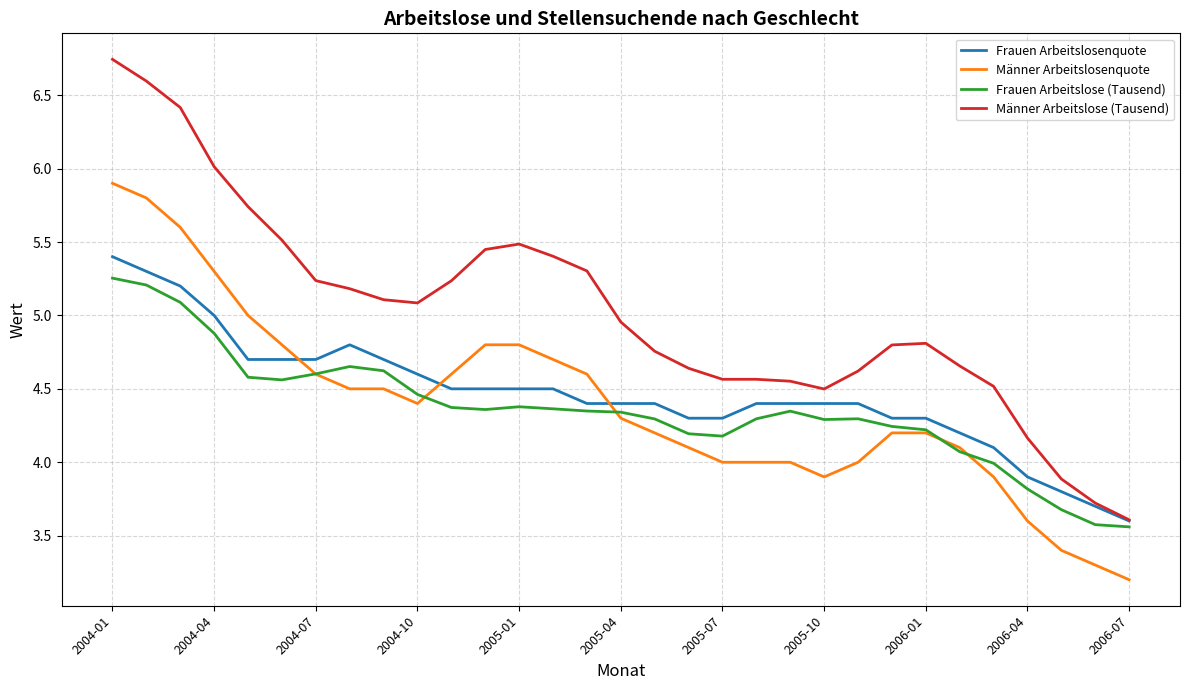

Which series has the largest total across all categories?

Männer Arbeitslose (Tausend)